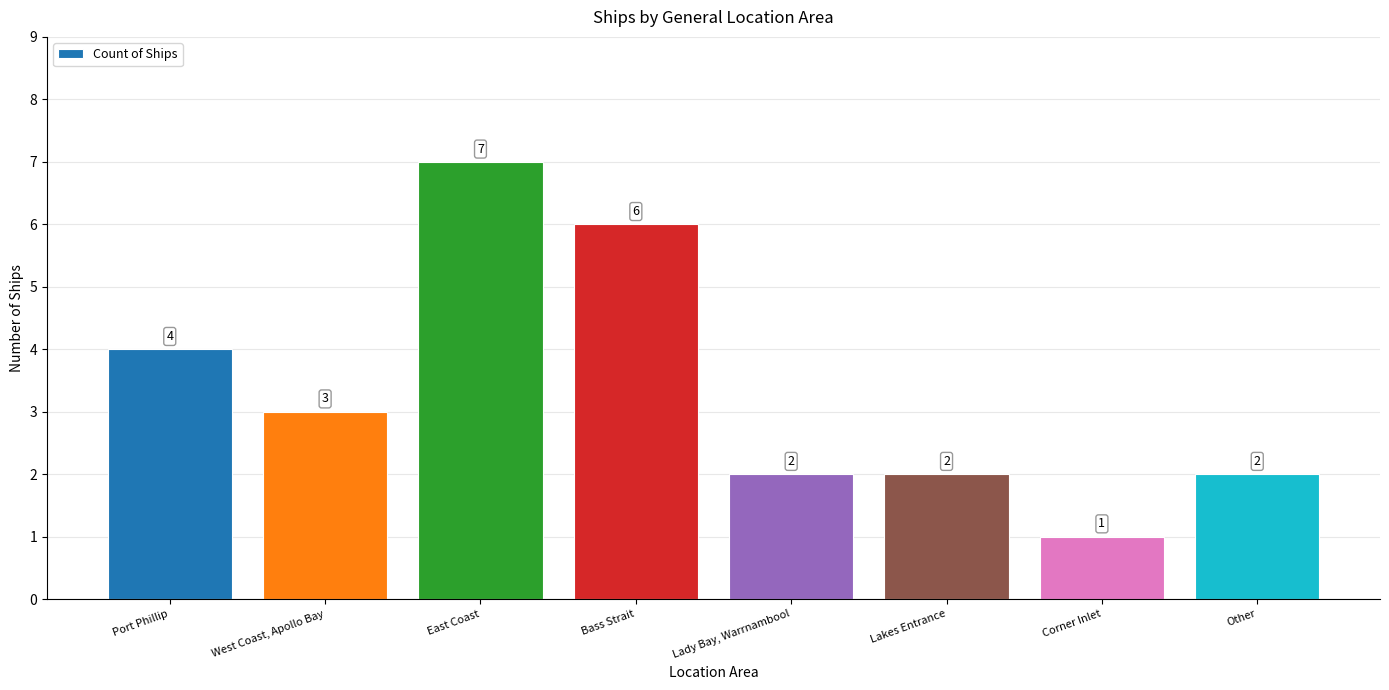

What is the label of the 4th bar from the right?

Lady Bay, Warrnambool